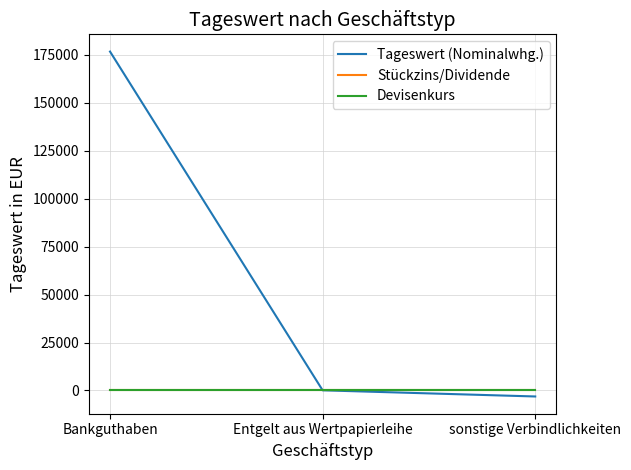

Between Entgelt aus Wertpapierleihe and sonstige Verbindlichkeiten, which series saw the biggest shift?

Tageswert (Nominalwhg.)